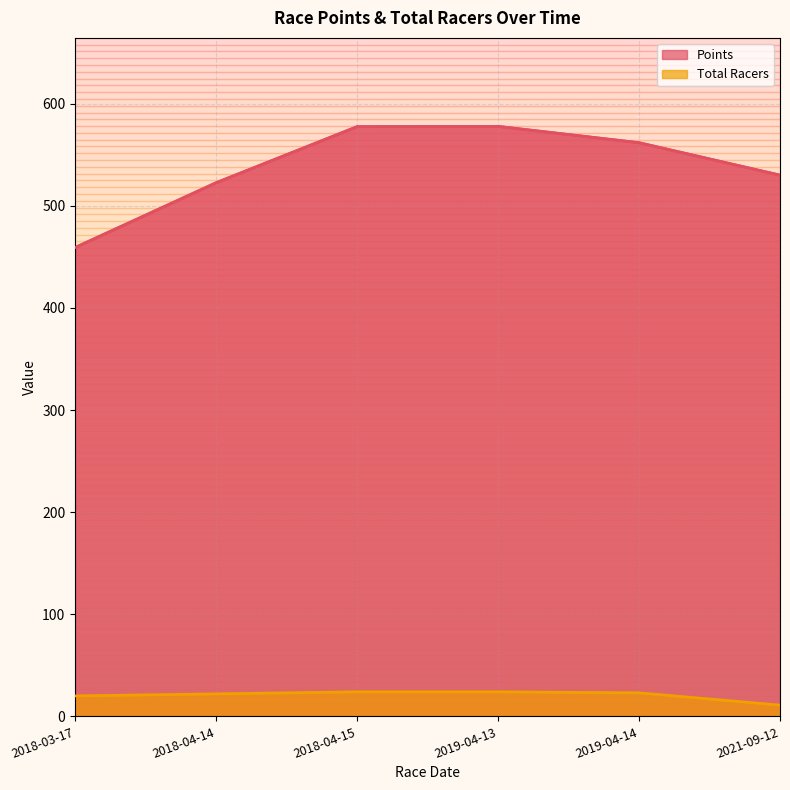

Reading left to right, extract all data points from this chart.

Points: 459.1	522.6	577.5	577.8	561.8	530.0
Total Racers: 20.0	22.0	24.0	24.0	23.0	11.0